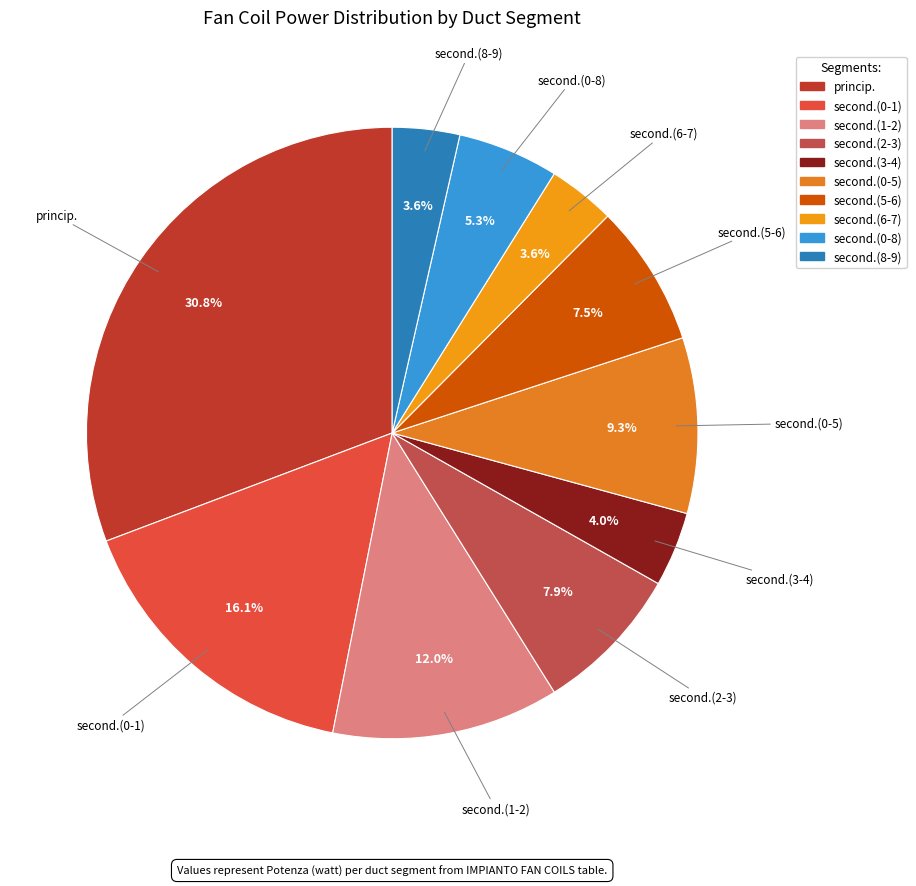

Count the number of slices in the pie.

10